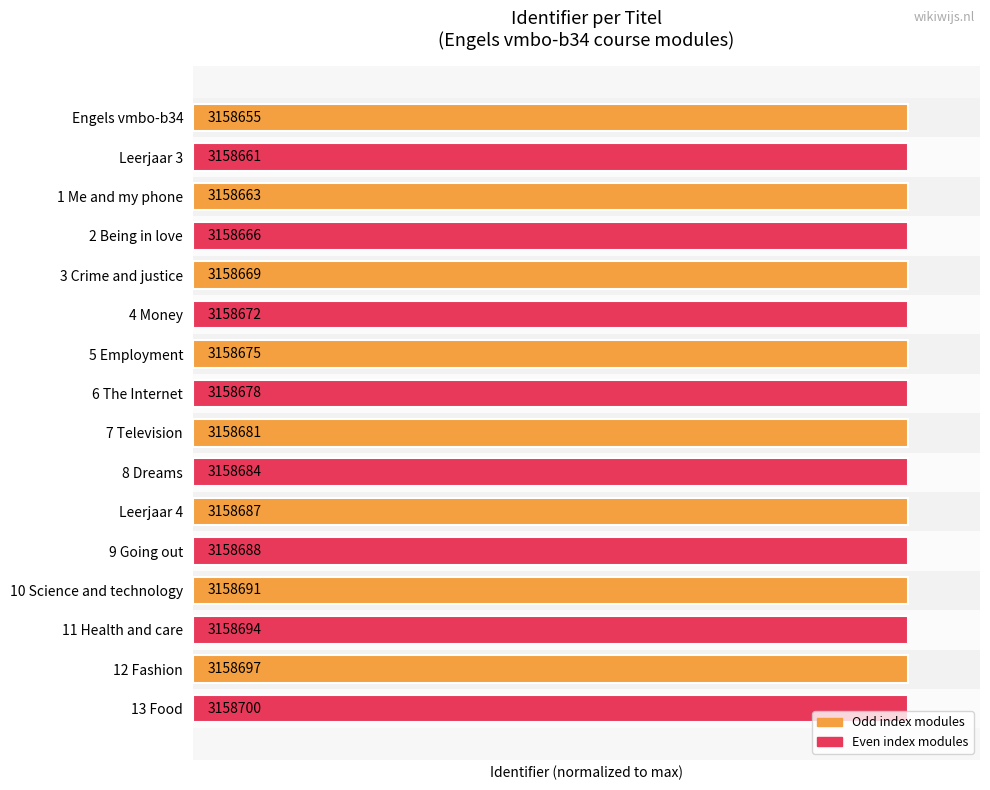

What is the average value?

100.0